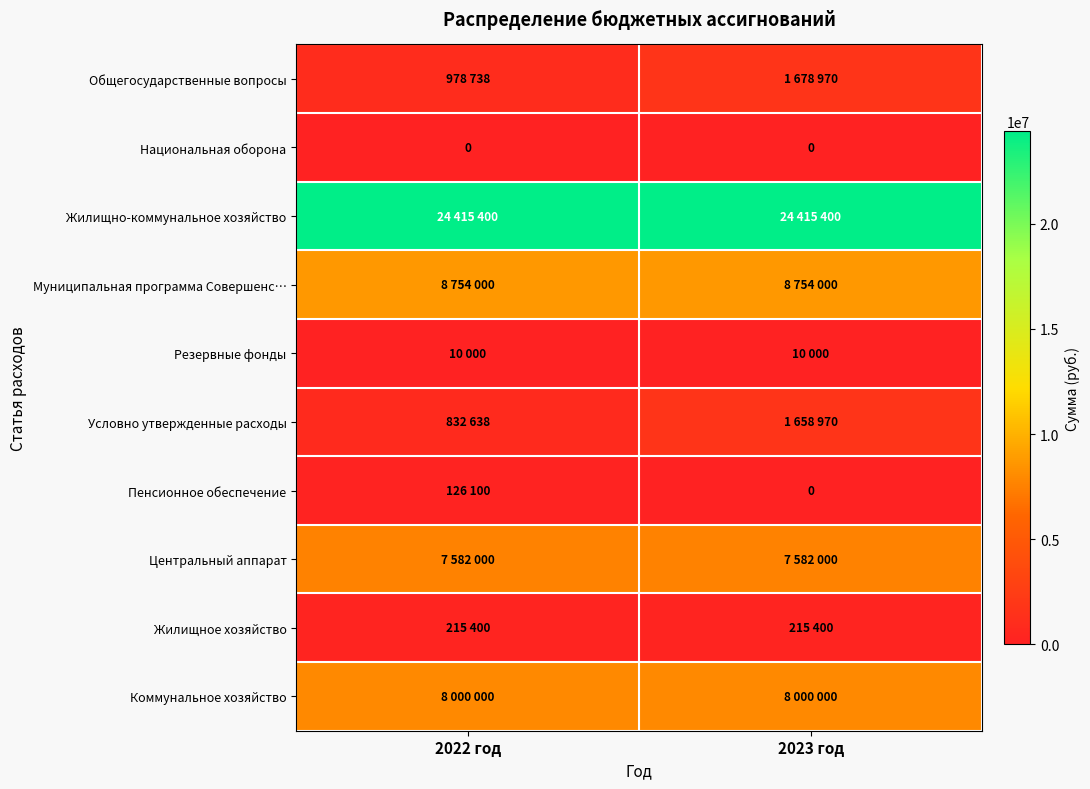

At how many categories does at least one series exceed 6837498?

2